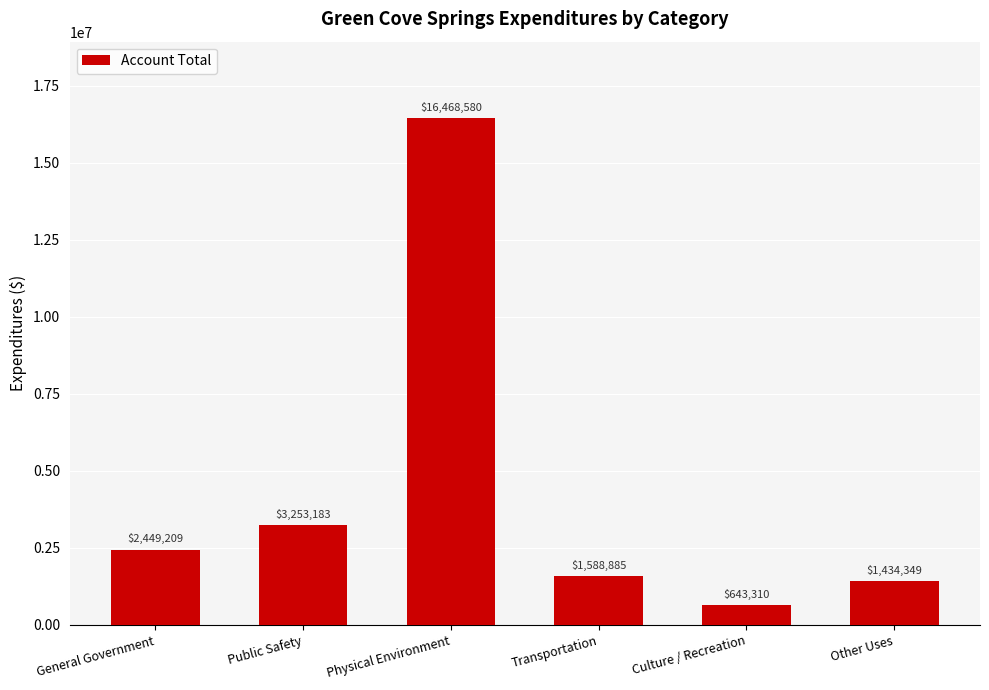

What is the value of the 2nd bar from the left?

3253183